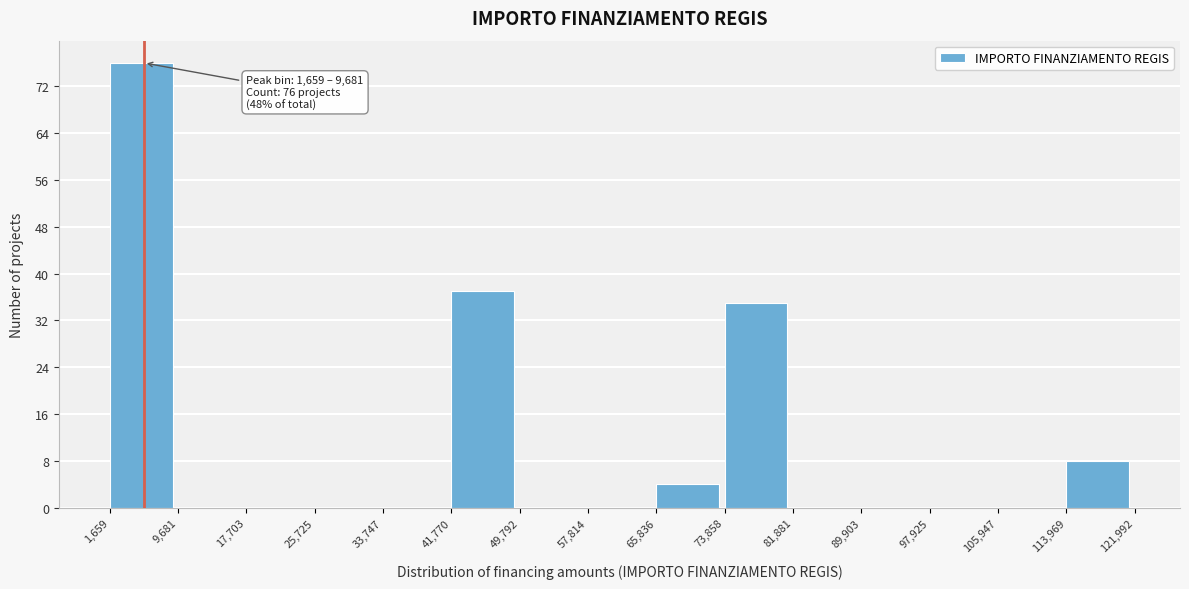

Over which range of the x-axis is the bar tallest?

1,659 to 9,681